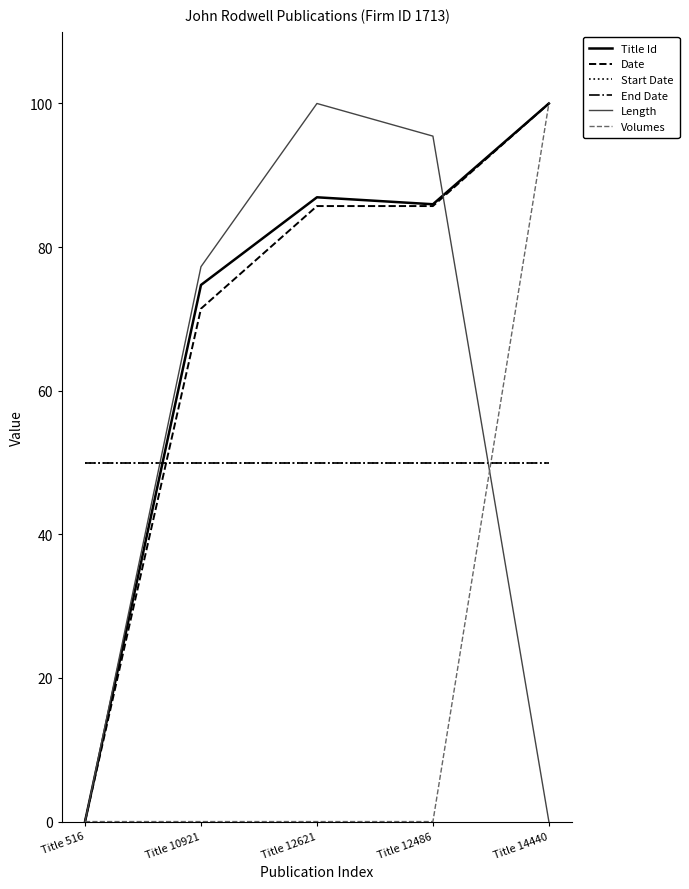

What position from the left is Title 10921?

2